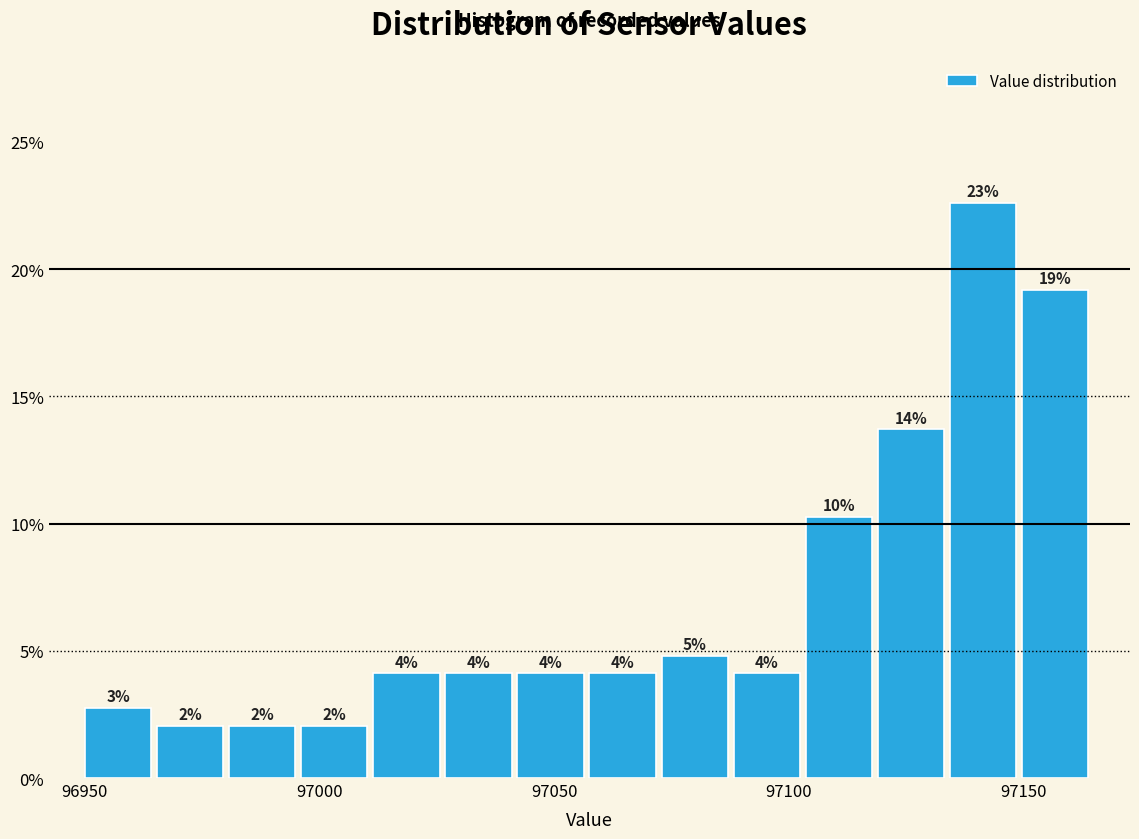

Around what value on the x-axis is the tallest bar? Give the approximate position of its centre, as read against the axis.

97140